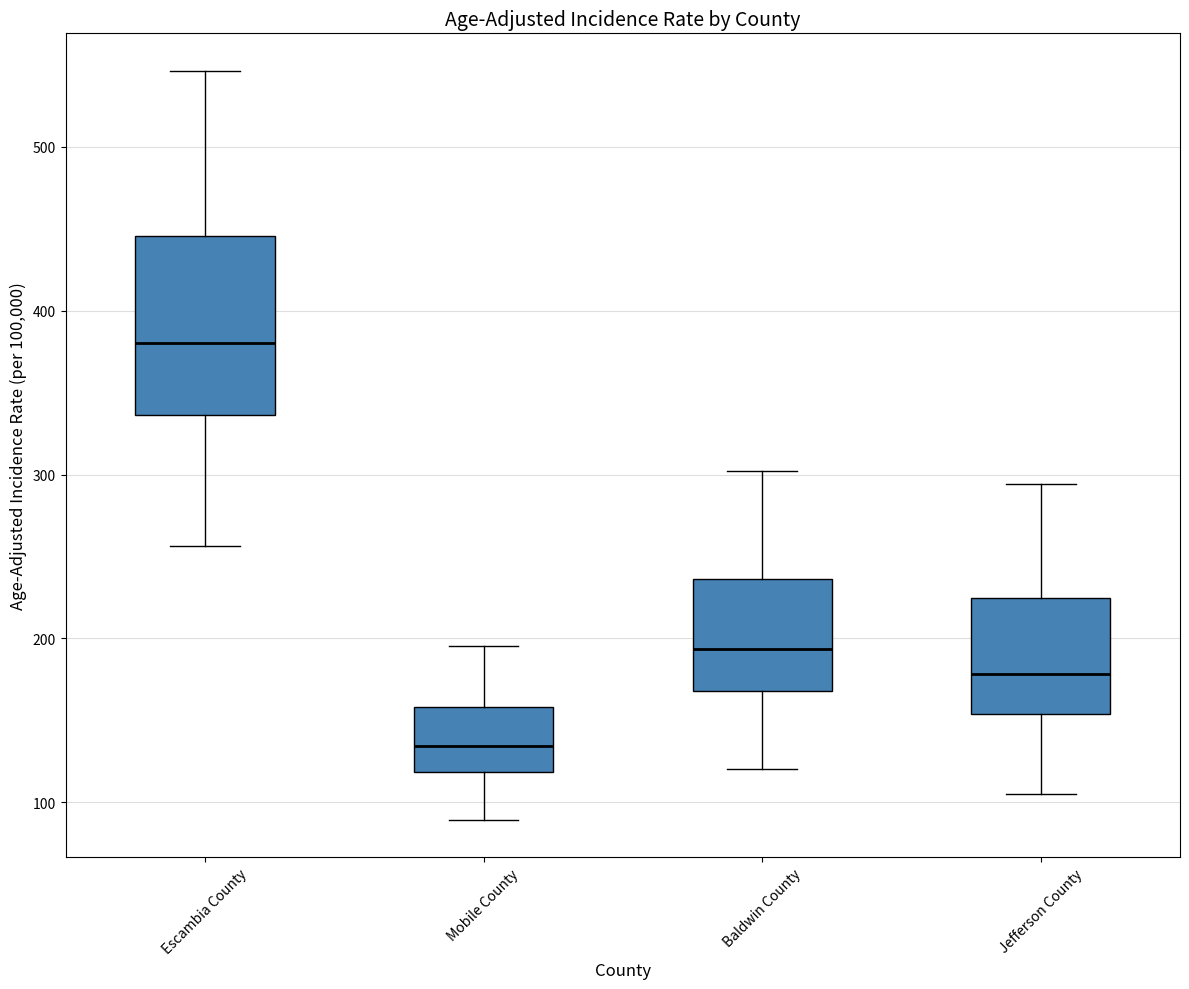

Reading left to right, transcribe this box plot: for each box, give where its median line is, the range the box spans, and where its two whiskers end, as read against the y-axis. The values are not printed on the chart, so give them approximately, as read against the axis.

Escambia County: median 380, box 340 to 450, whiskers 260 to 550
Mobile County: median 130, box 120 to 160, whiskers 90 to 200
Baldwin County: median 190, box 170 to 240, whiskers 120 to 300
Jefferson County: median 180, box 150 to 220, whiskers 110 to 290